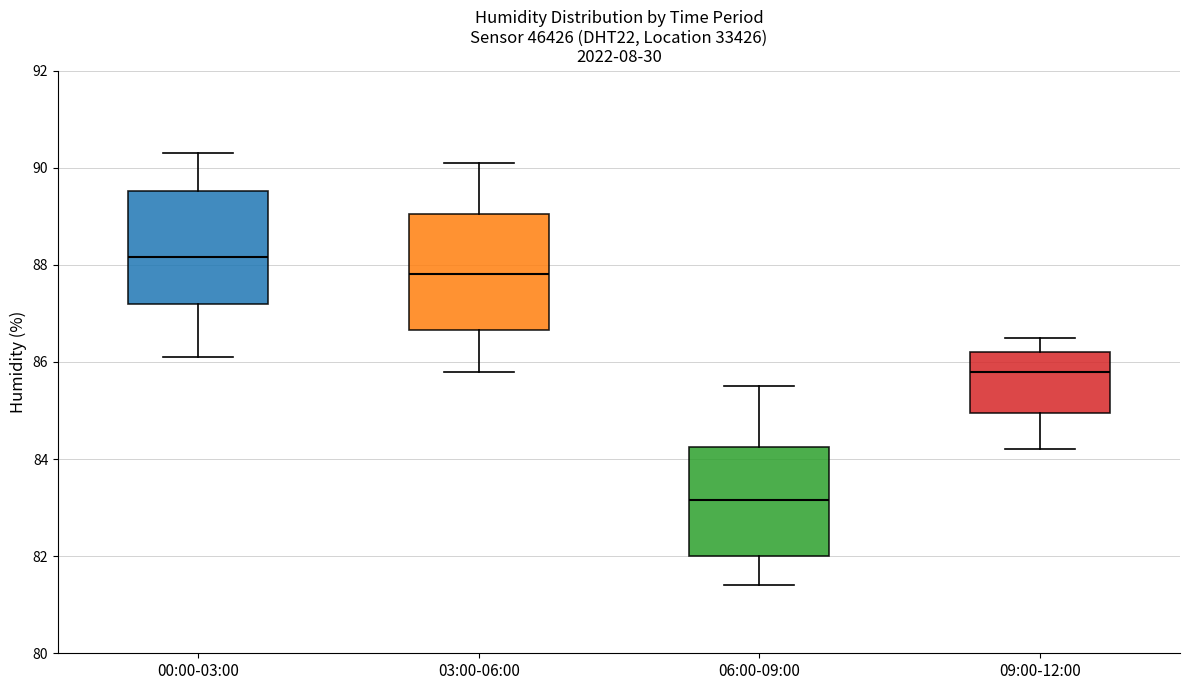

Which box has the lowest median line?

06:00-09:00